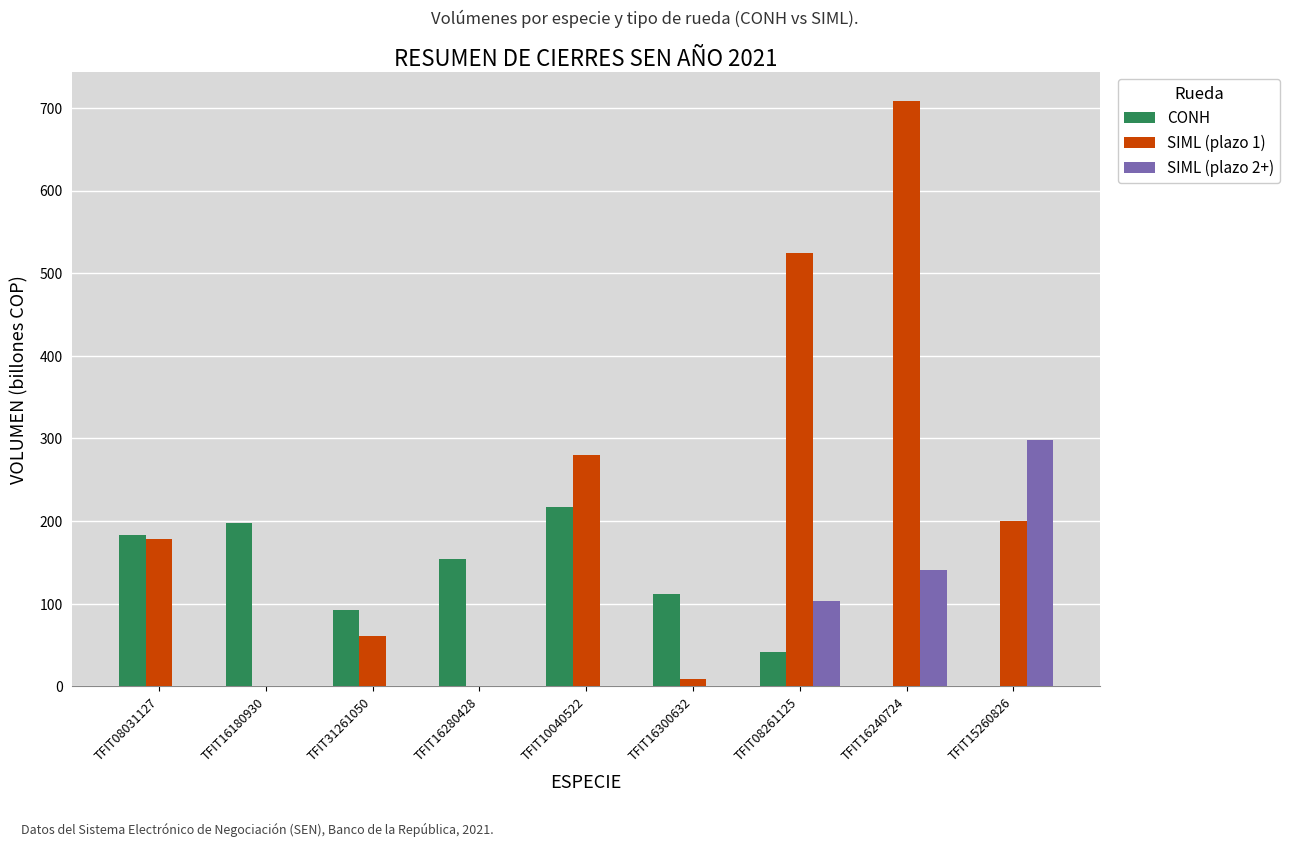

What is the highest value of the SIML (plazo 2+) series?

298.7